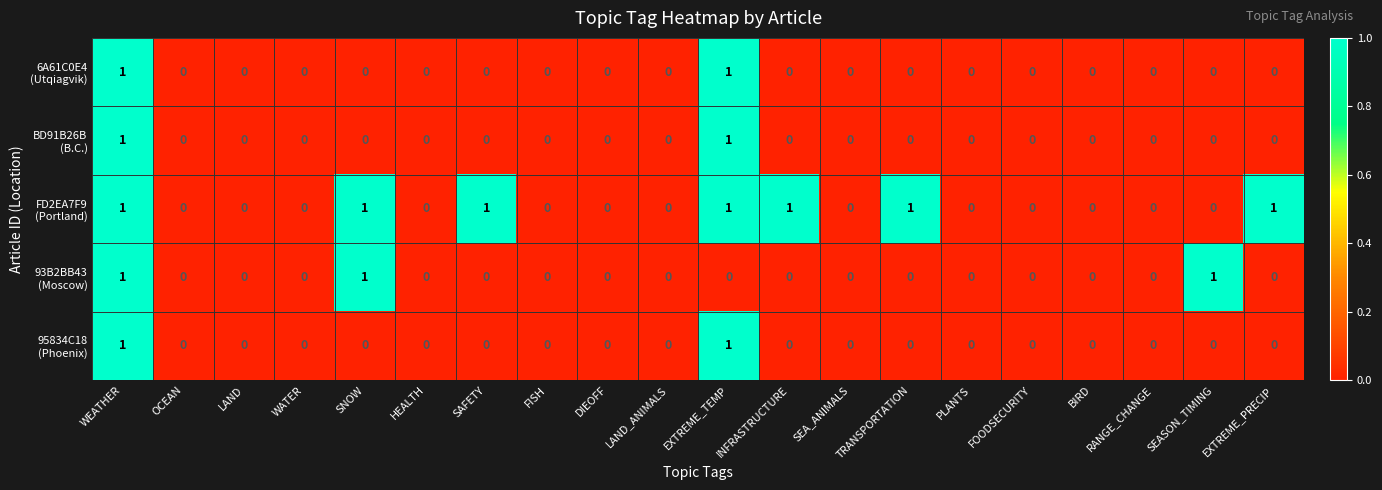

How many data points does each series have?

20